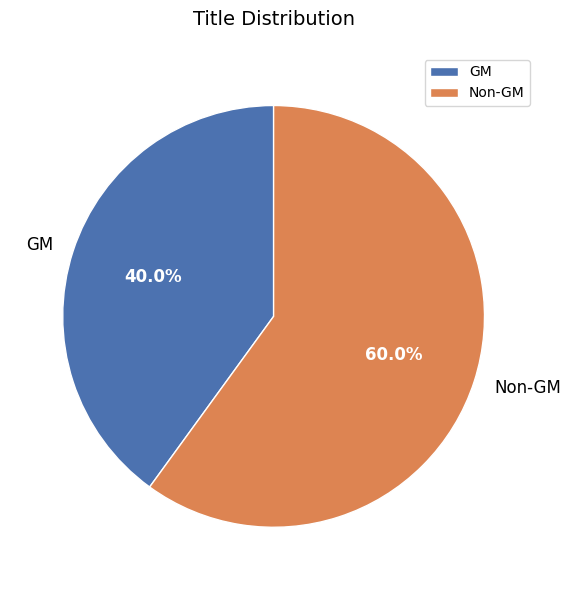

Which slice is the largest?

Non-GM